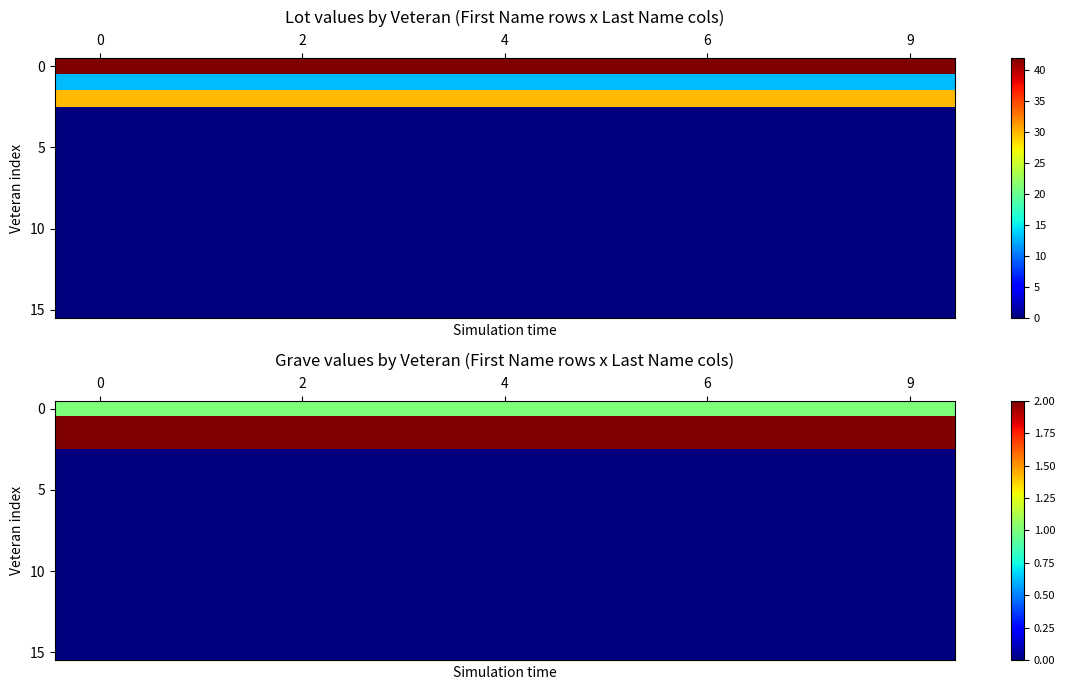

Count the number of data series in this chart.

16